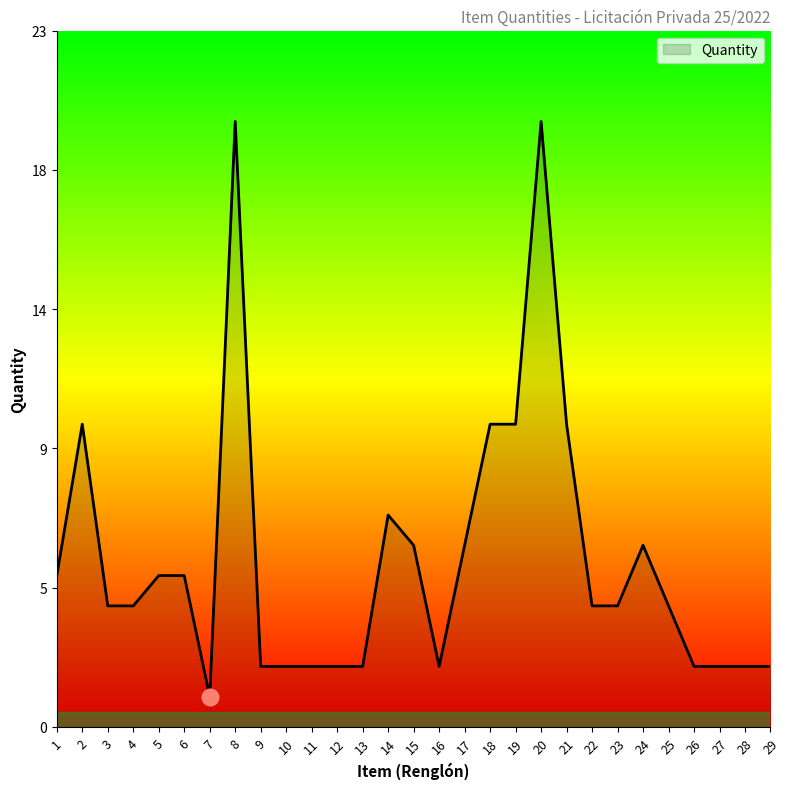

Reading left to right, what are all the values shown in this chart?

1=5	2=10	3=4	4=4	5=5	6=5	7=1	8=20	9=2	10=2	11=2	12=2	13=2	14=7	15=6	16=2	17=6	18=10	19=10	20=20	21=10	22=4	23=4	24=6	25=4	26=2	27=2	28=2	29=2